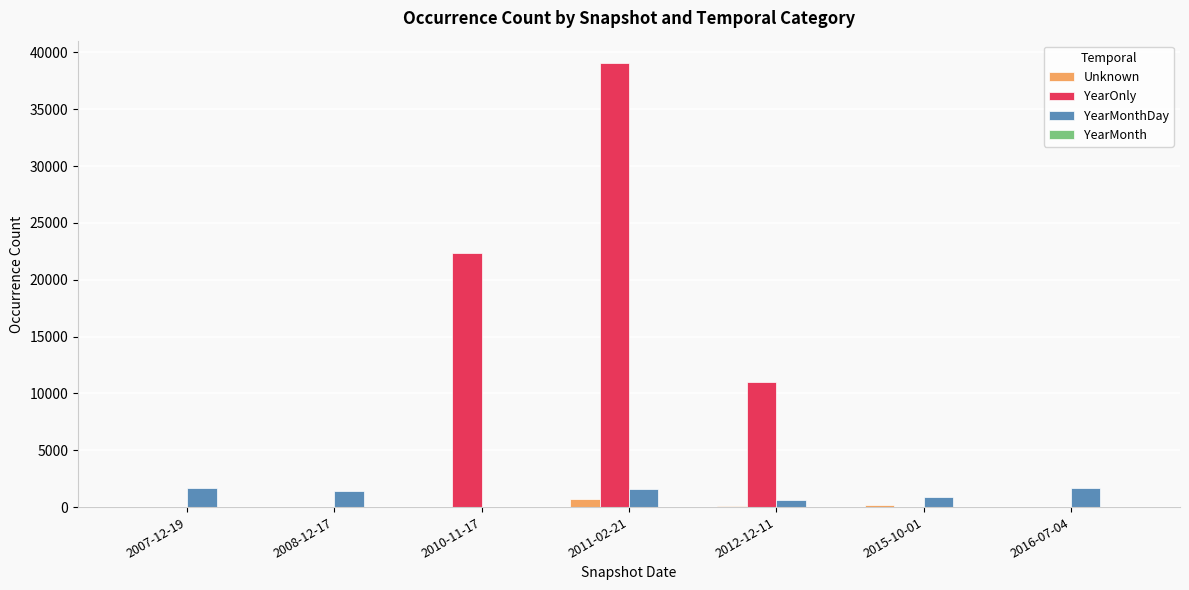

Which series has the widest spread of values?

YearOnly